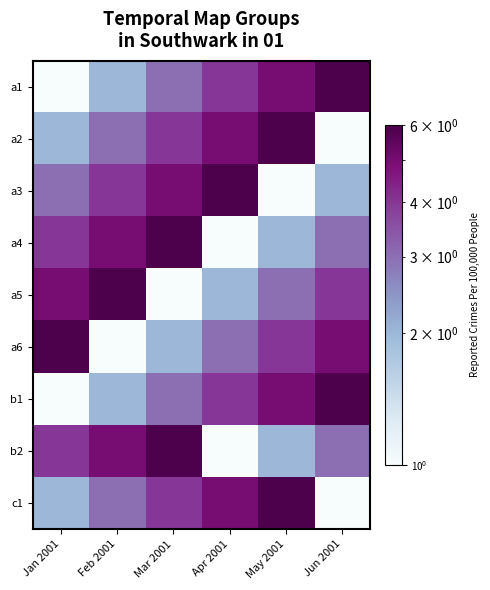

At which category does the chart reach its minimum across all series?

Jan 2001